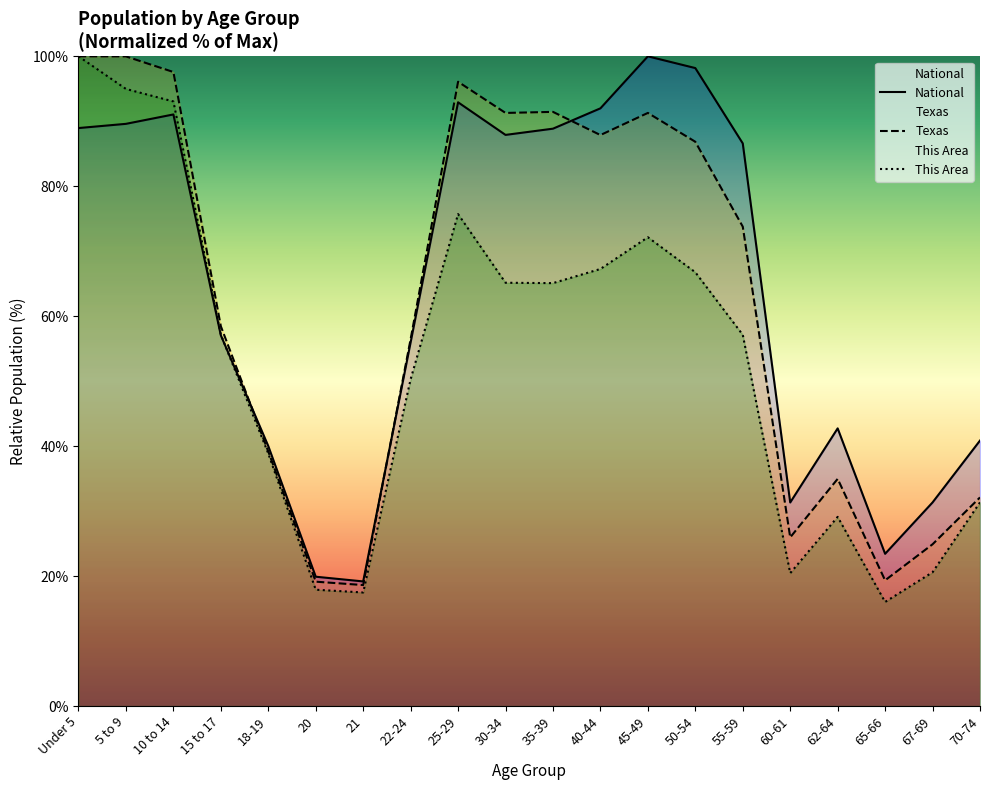

Which series has the largest total across all categories?

National